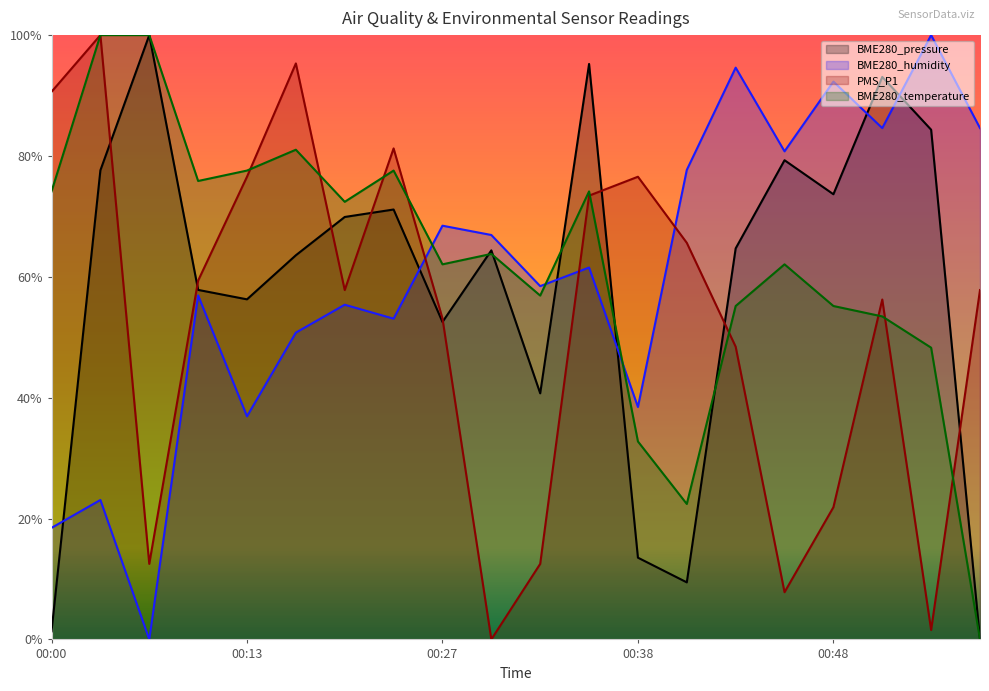

The BME280_temperature series shows 0.5 at 00:38. True or false?

False